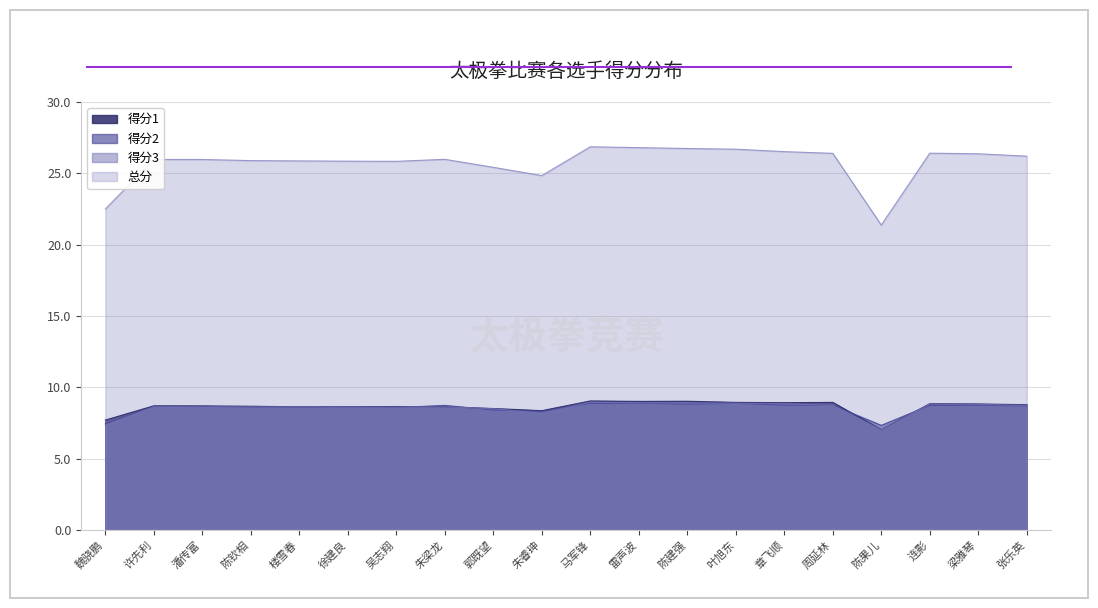

True or false: 得分3 has more than 1 interior local peaks.

True